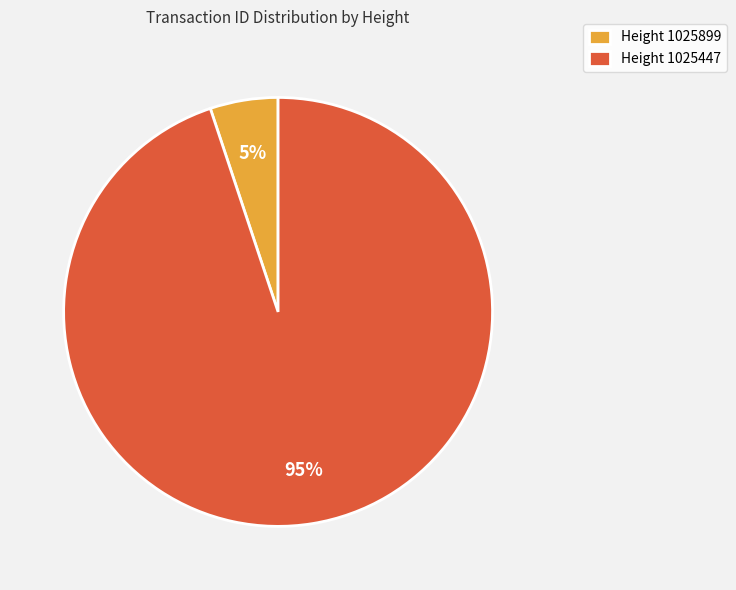

How many segments does this pie chart have?

2